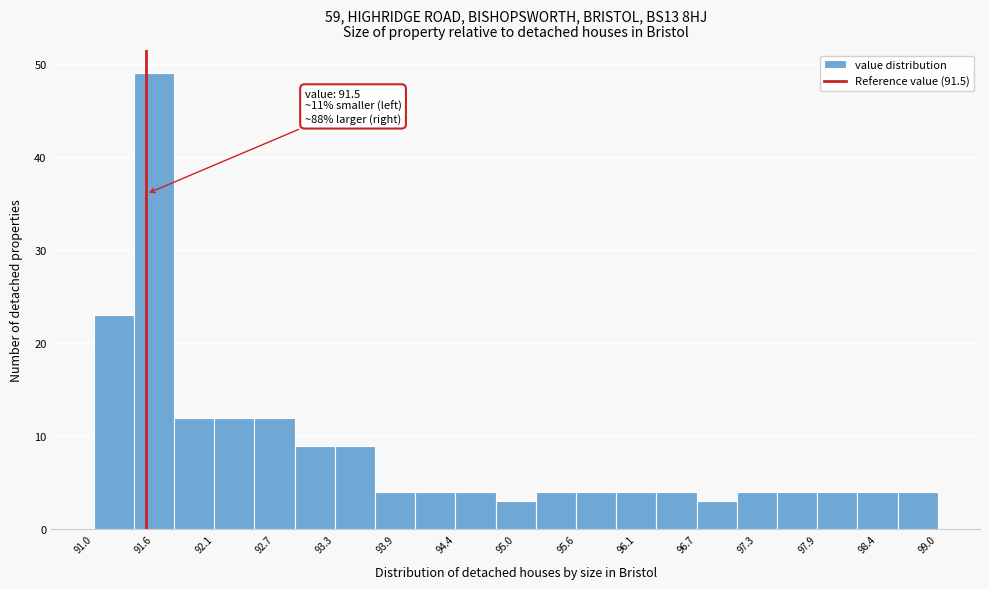

Around what value on the x-axis is the tallest bar? Give the approximate position of its centre, as read against the axis.

91.6